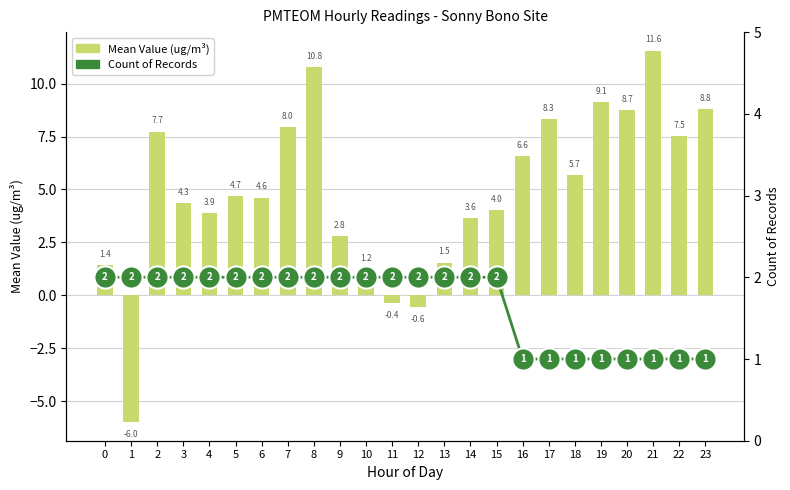

Rank the series by their average value, from lowest to highest.

Count of Records, Mean Value (ug/m³)